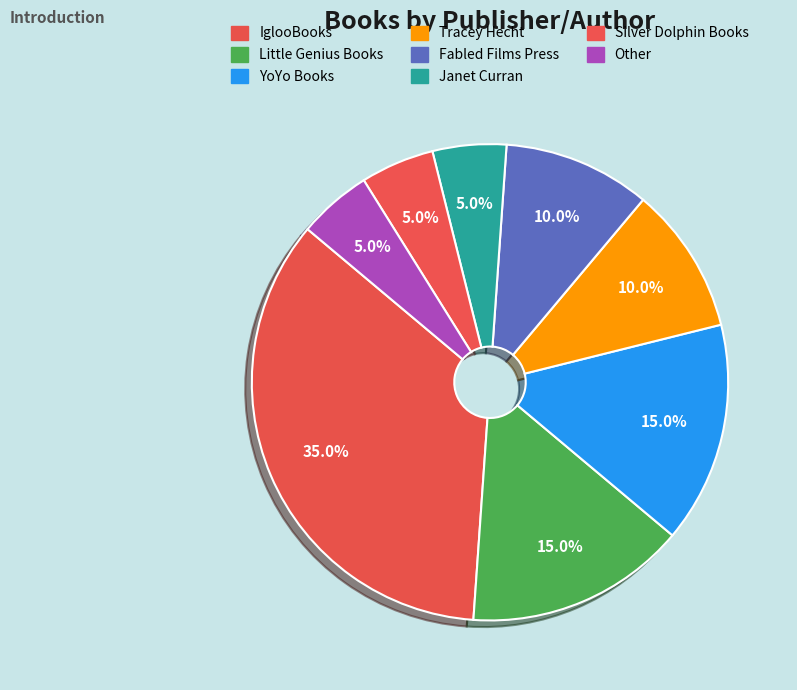

What is the change in value from Fabled Films Press to Silver Dolphin Books?

-1